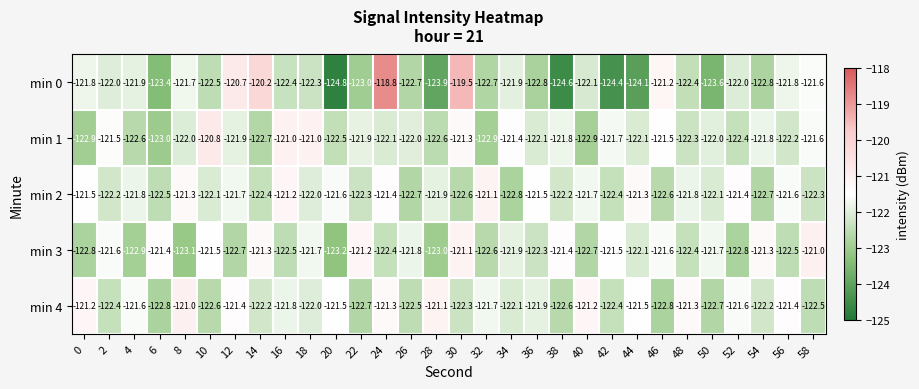

What is the total value across all series at 20?

-613.6